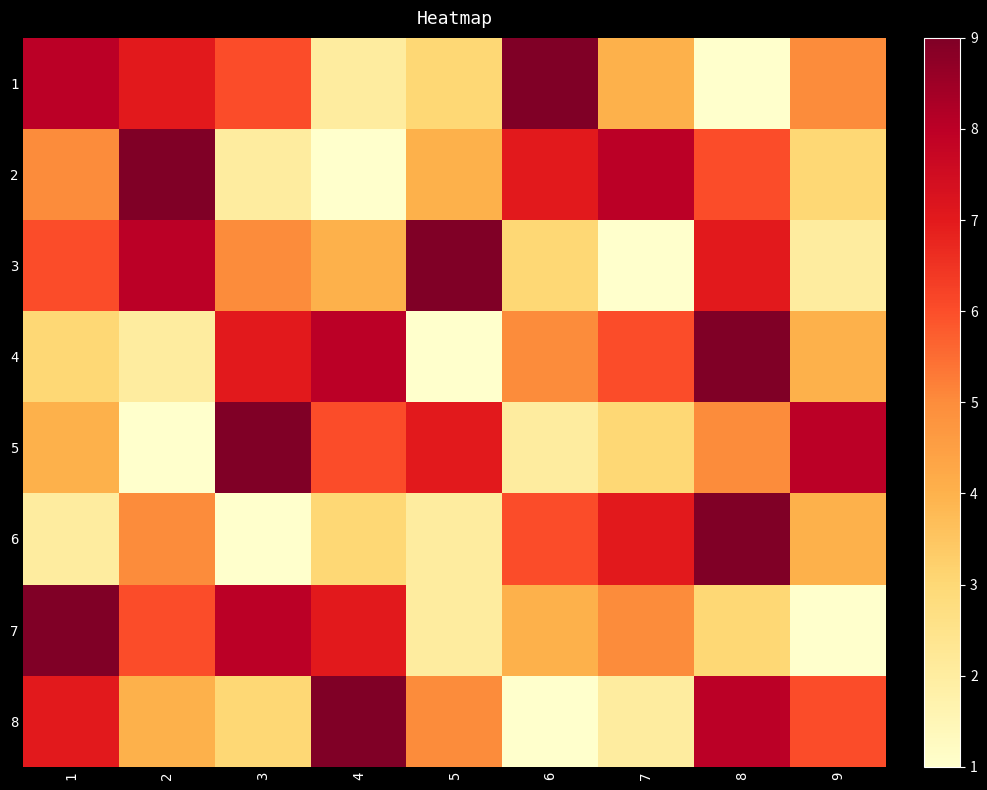

Reading left to right, transcribe all the data shown in this chart.

1: 1=8	2=7	3=6	4=2	5=3	6=9	7=4	8=1	9=5
2: 1=5	2=9	3=2	4=1	5=4	6=7	7=8	8=6	9=3
3: 1=6	2=8	3=5	4=4	5=9	6=3	7=1	8=7	9=2
4: 1=3	2=2	3=7	4=8	5=1	6=5	7=6	8=9	9=4
5: 1=4	2=1	3=9	4=6	5=7	6=2	7=3	8=5	9=8
6: 1=2	2=5	3=1	4=3	5=2	6=6	7=7	8=9	9=4
7: 1=9	2=6	3=8	4=7	5=2	6=4	7=5	8=3	9=1
8: 1=7	2=4	3=3	4=9	5=5	6=1	7=2	8=8	9=6